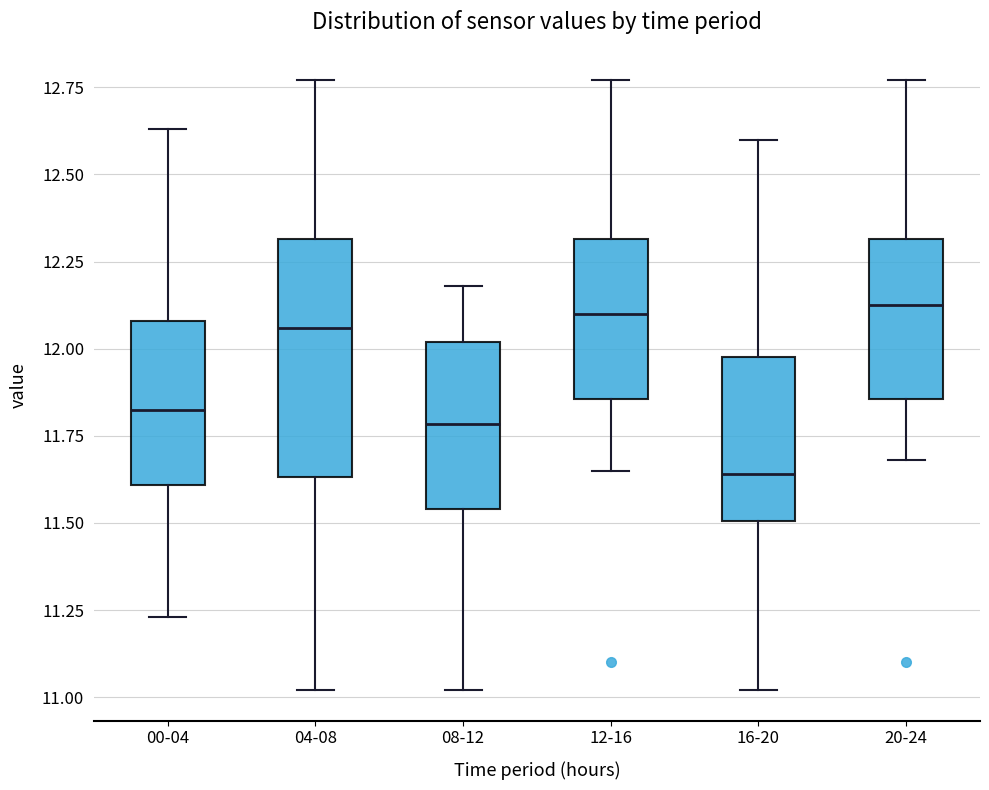

Reading left to right, transcribe this box plot: for each box, give where its median line is, the range the box spans, and where its two whiskers end, as read against the y-axis. The values are not printed on the chart, so give them approximately, as read against the axis.

00-04: median 11.85, box 11.60 to 12.10, whiskers 11.25 to 12.65
04-08: median 12.05, box 11.65 to 12.30, whiskers 11.00 to 12.75
08-12: median 11.80, box 11.55 to 12.00, whiskers 11.00 to 12.20
12-16: median 12.10, box 11.85 to 12.30, whiskers 11.65 to 12.75
16-20: median 11.65, box 11.50 to 12.00, whiskers 11.00 to 12.60
20-24: median 12.15, box 11.85 to 12.30, whiskers 11.70 to 12.75